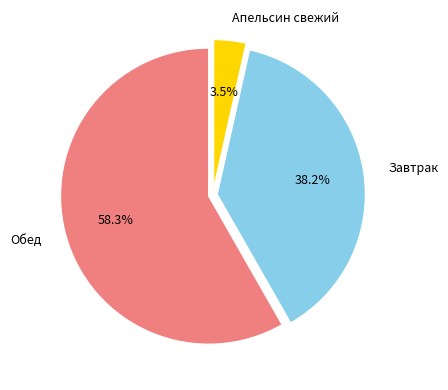

Is there a majority slice in this chart?

Yes